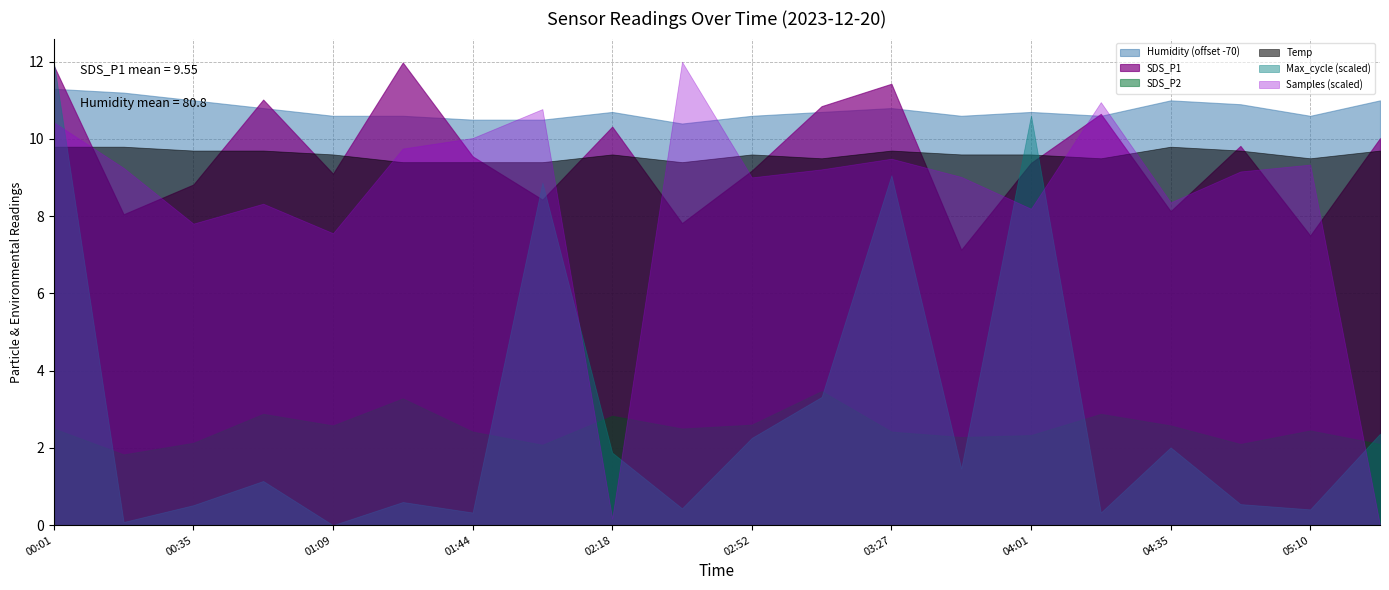

What is the value of the SDS_P2 point at the 19th from the left?

2.5